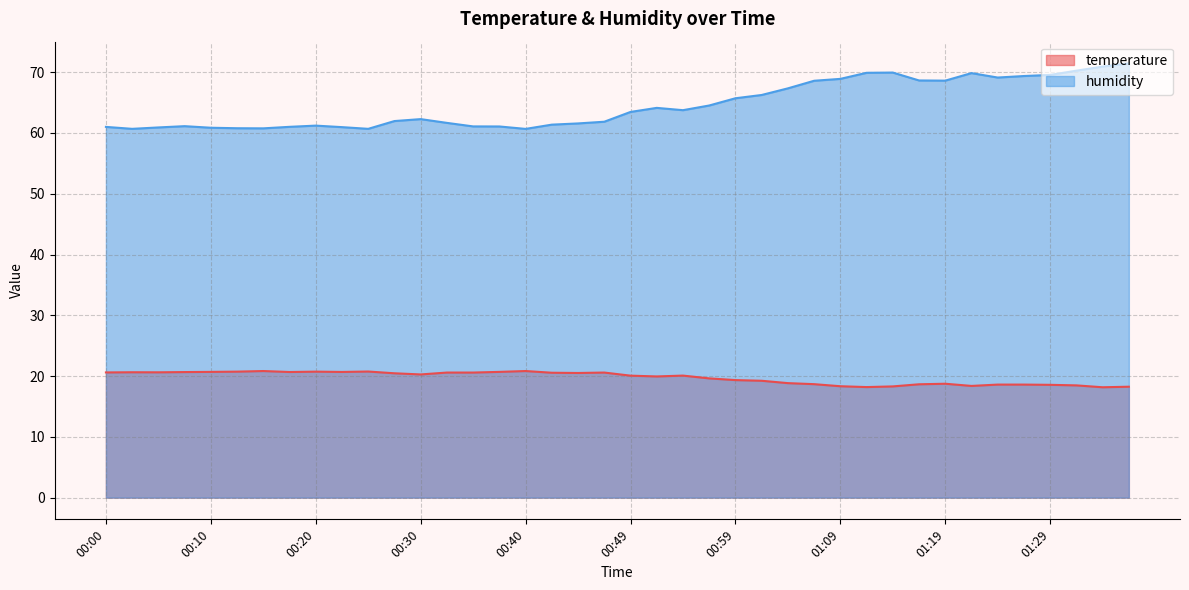

Reading left to right, extract all data points from this chart.

temperature: 20.6	20.6	20.6	20.7	20.7	20.7	20.8	20.7	20.7	20.7	20.8	20.5	20.3	20.6	20.6	20.7	20.8	20.6	20.5	20.6	20.1	19.9	20.1	19.6	19.3	19.2	18.8	18.7	18.3	18.2	18.3	18.6	18.7	18.4	18.6	18.6	18.6	18.5	18.2	18.2
humidity: 61.0	60.7	60.9	61.1	60.9	60.8	60.8	61.0	61.2	61.0	60.7	62.0	62.3	61.7	61.1	61.1	60.7	61.4	61.6	61.9	63.5	64.1	63.8	64.5	65.7	66.2	67.3	68.6	68.9	69.9	69.9	68.6	68.6	69.8	69.1	69.4	69.5	70.2	70.9	71.5